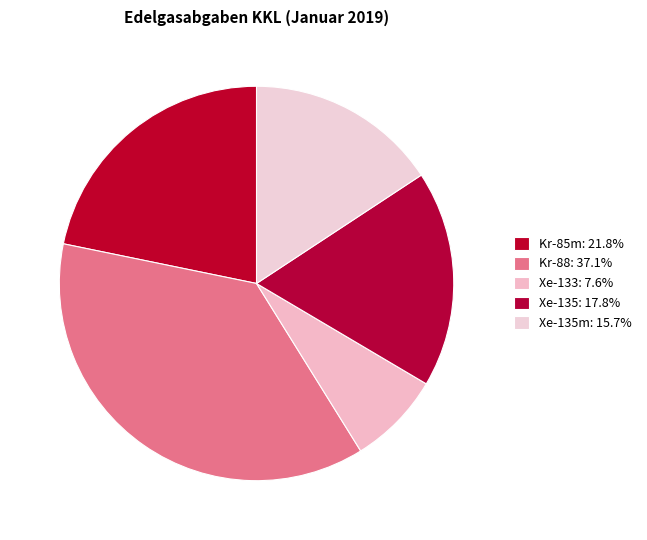

Which category has the biggest portion of the pie?

Kr-88